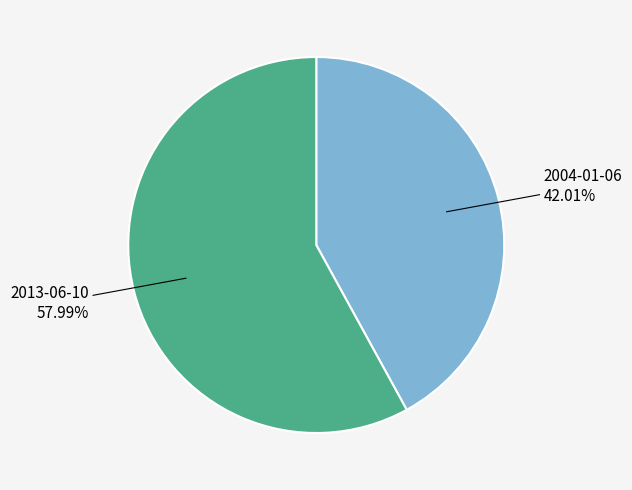

What percentage is the 2013-06-10 slice, to the nearest percent?

58%